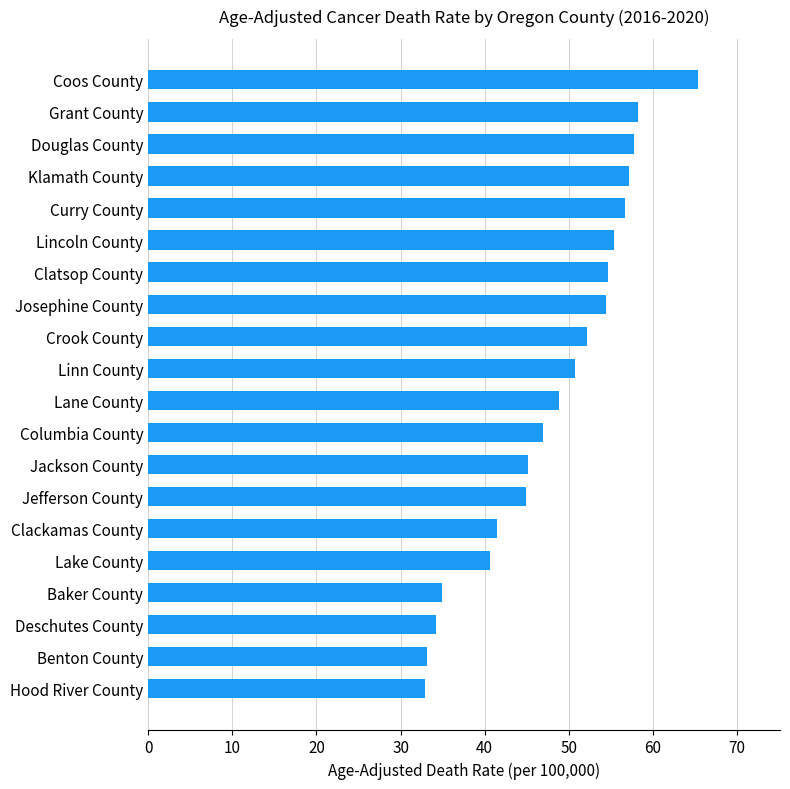

How many data points are above 50?

10